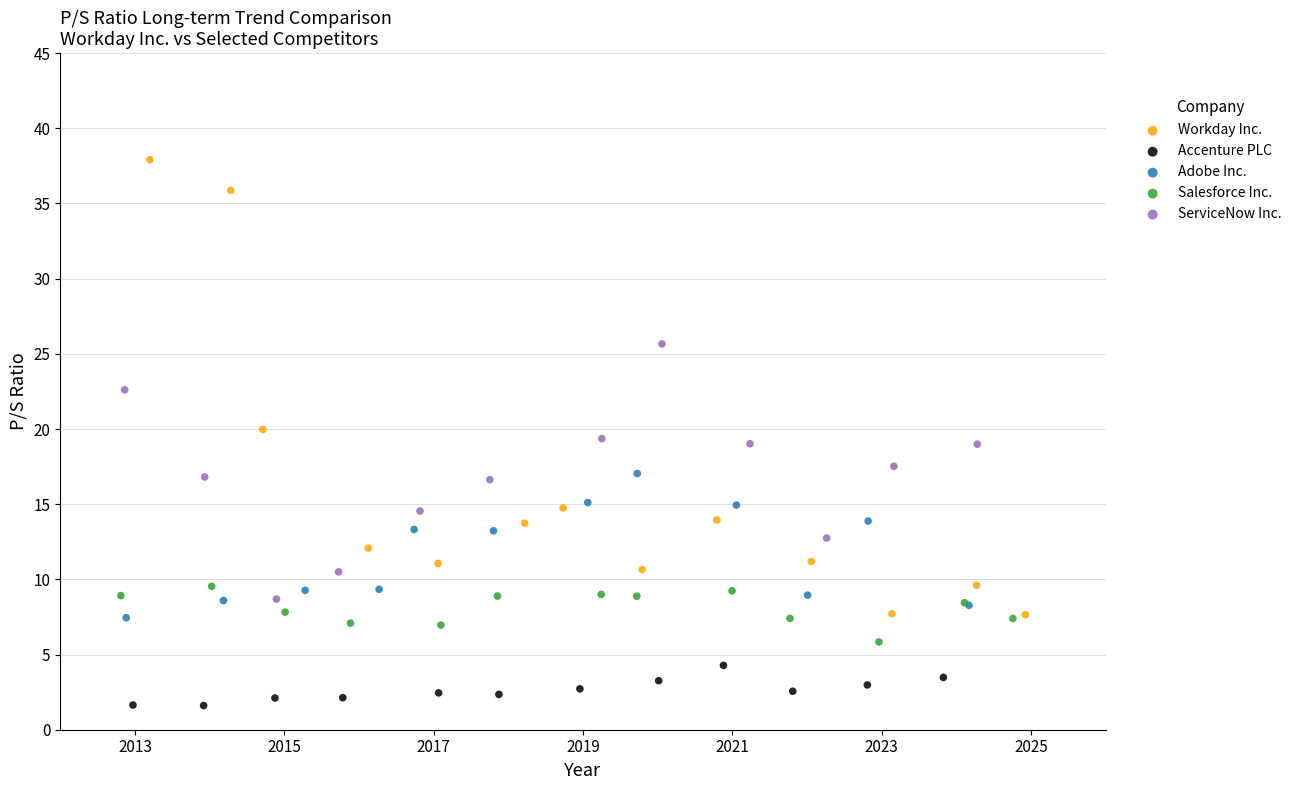

What are all the series names shown in the legend?

Workday Inc., Accenture PLC, Adobe Inc., Salesforce Inc., ServiceNow Inc.